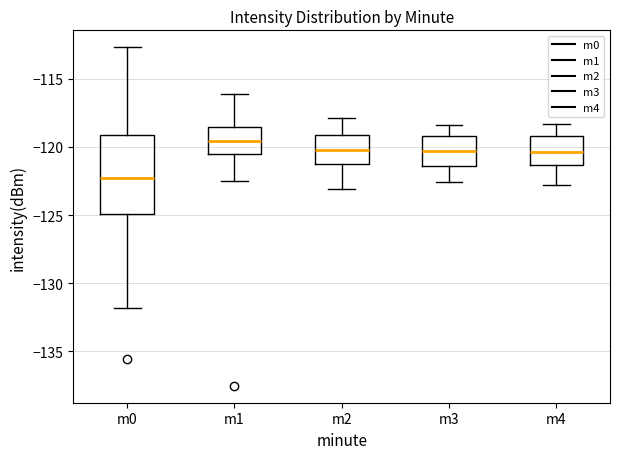

Which box's median line is the highest?

m1